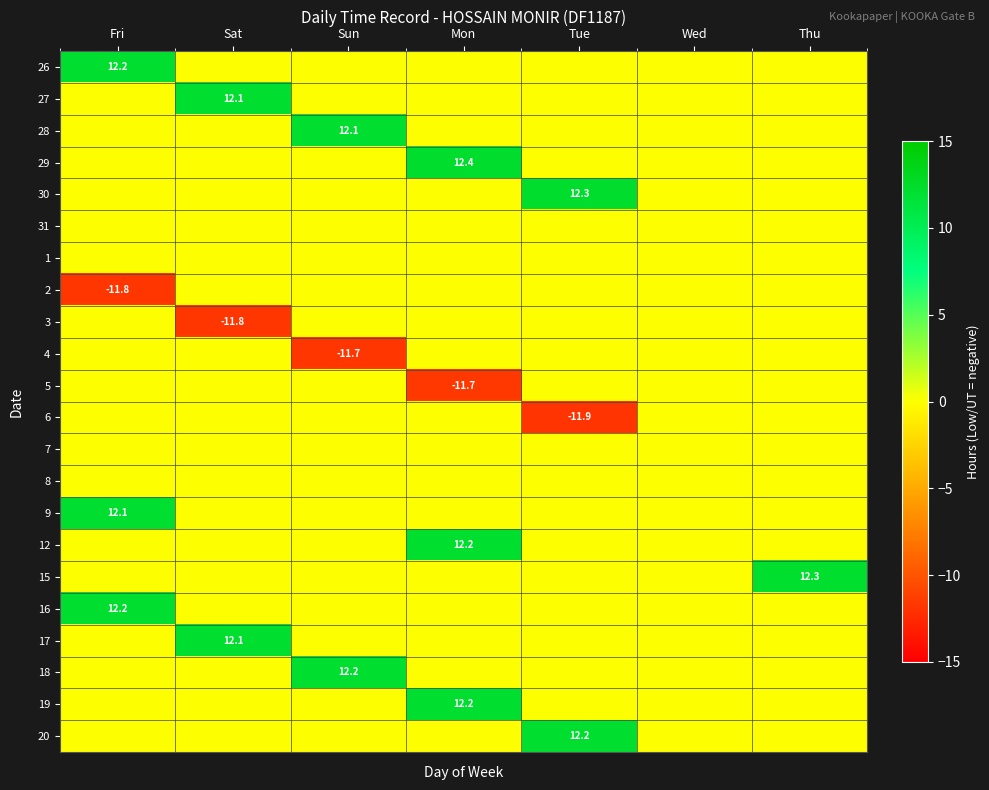

Is it true that 16 equals 0.0 at Sun?

True